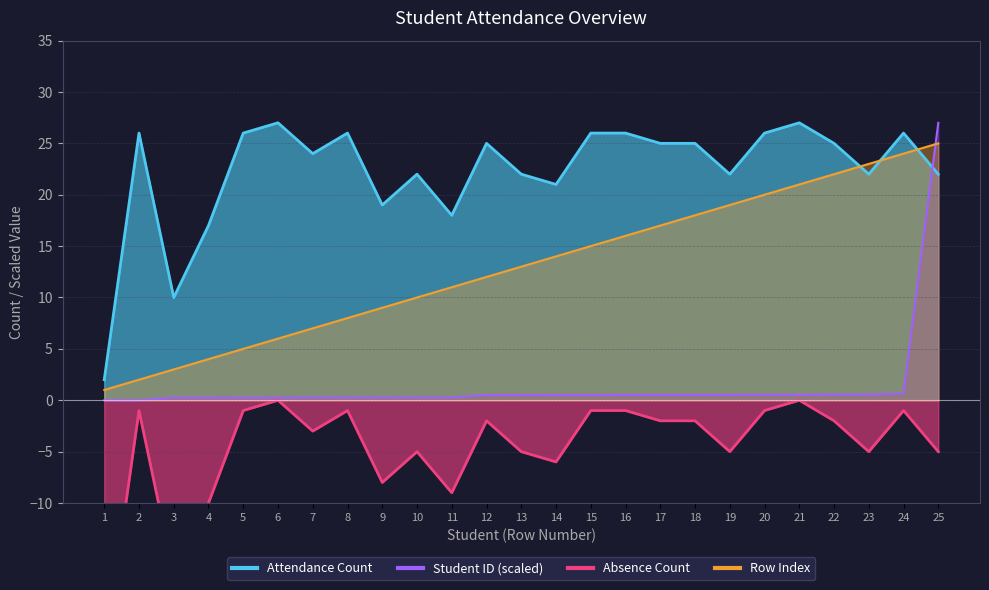

Rank the categories by Absence Count value from highest to lowest.

6, 21, 2, 5, 8, 15, 16, 20, 24, 12, 17, 18, 22, 7, 10, 13, 19, 23, 25, 14, 9, 11, 4, 3, 1